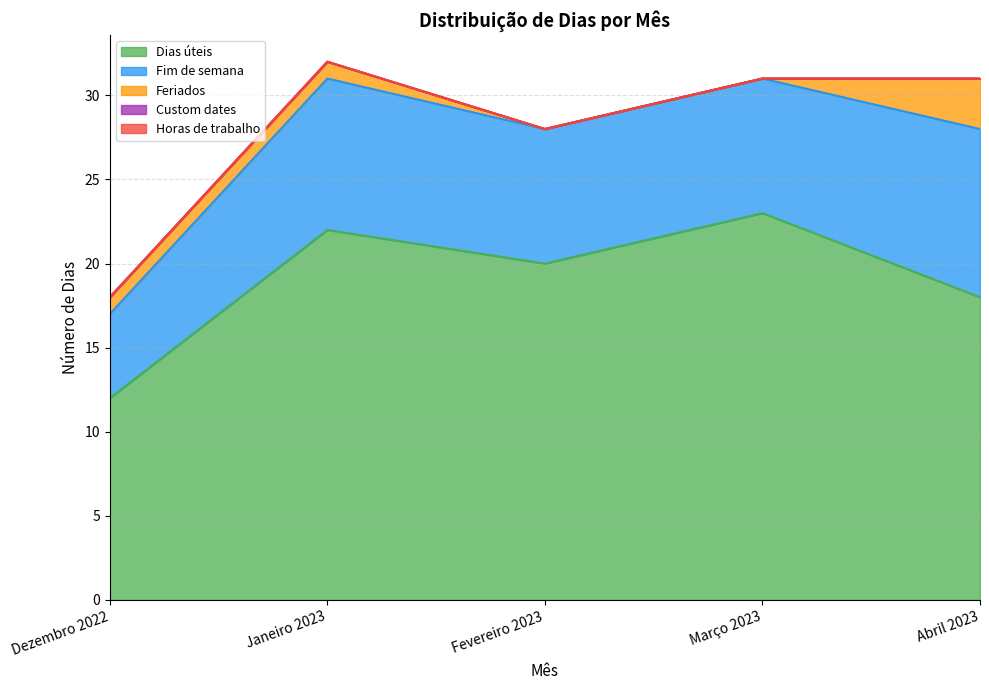

Read the Dias úteis value at Janeiro 2023.

22